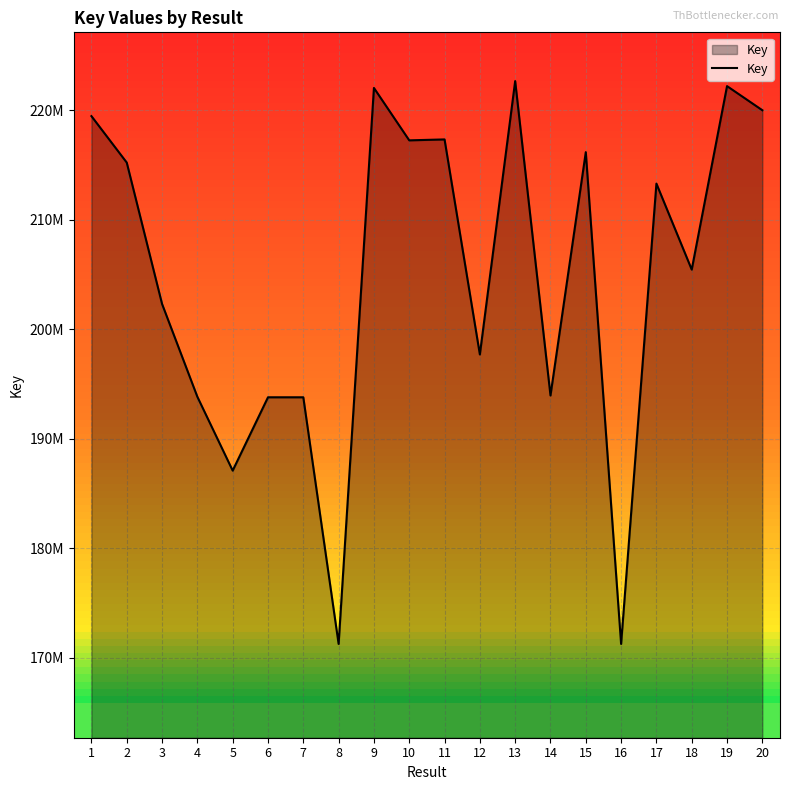

Does the chart display data point markers on the line(s)?

No